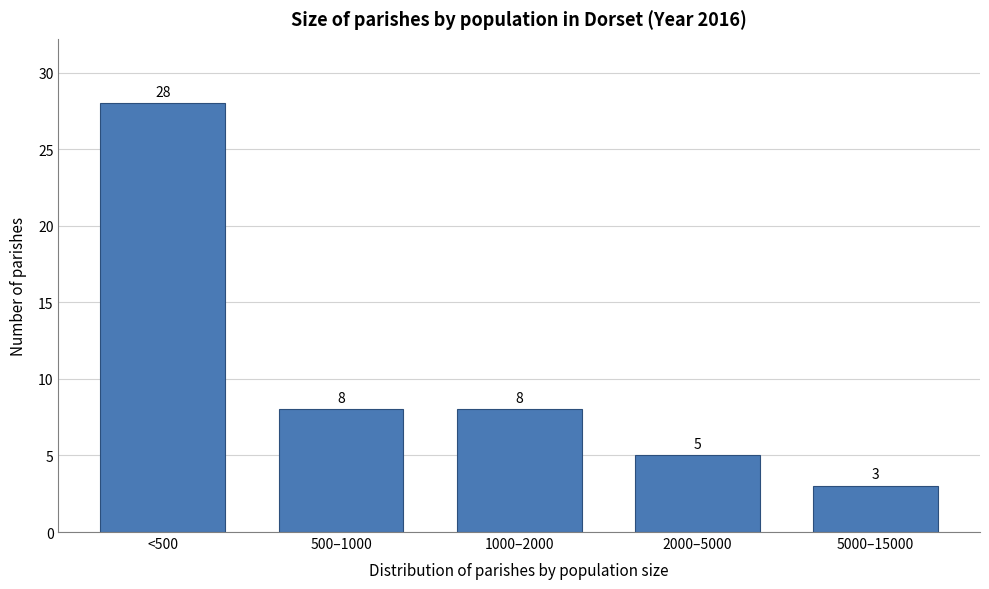

Reading left to right, extract all data points from this chart.

<500=28	500–1000=8	1000–2000=8	2000–5000=5	5000–15000=3